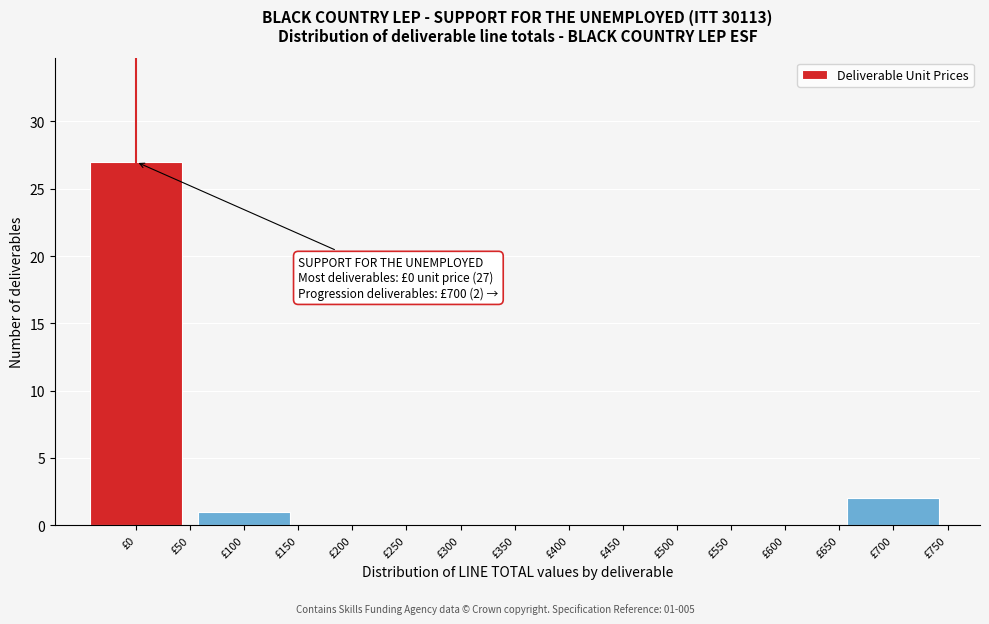

Over which range of the x-axis is the bar tallest?

-50 to 50